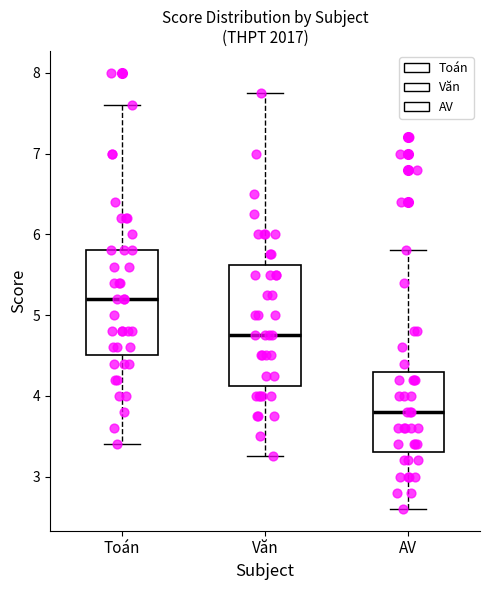

Where does the upper whisker of the box for Toán end on the y-axis? The values are not printed on the chart, so give them approximately, as read against the axis.

7.6